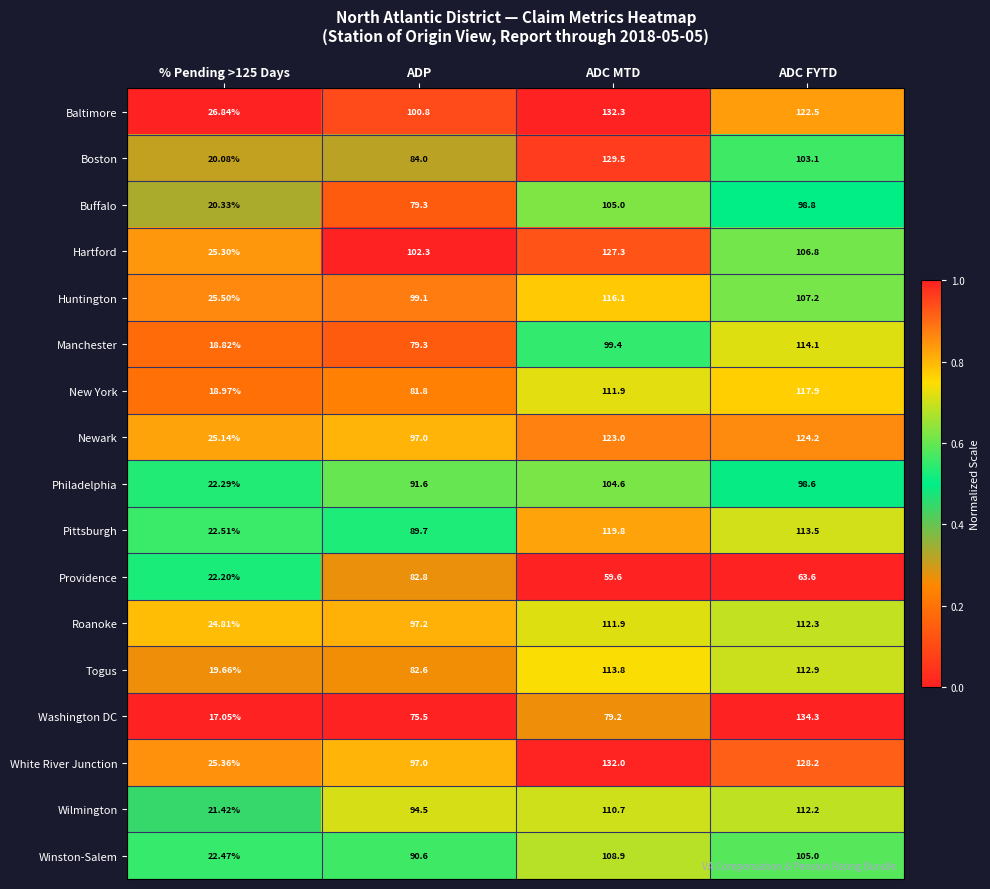

Which series changed the most between ADP and ADC MTD?

Boston